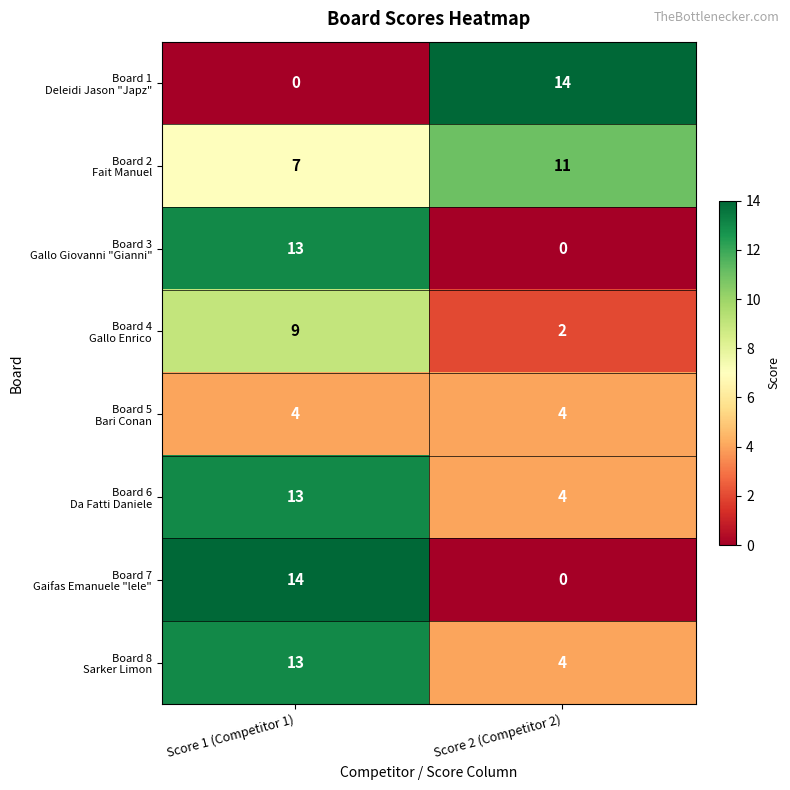

What is the total value across all series at Score 1 (Competitor 1)?

73